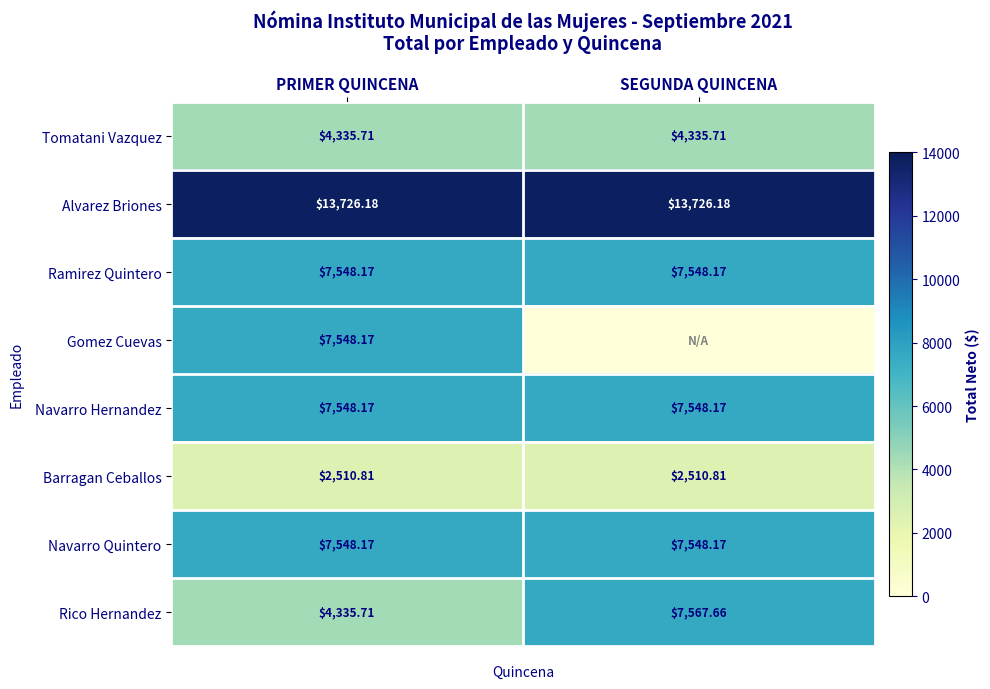

Where does the Rico Hernandez series first go above 7567?

SEGUNDA QUINCENA